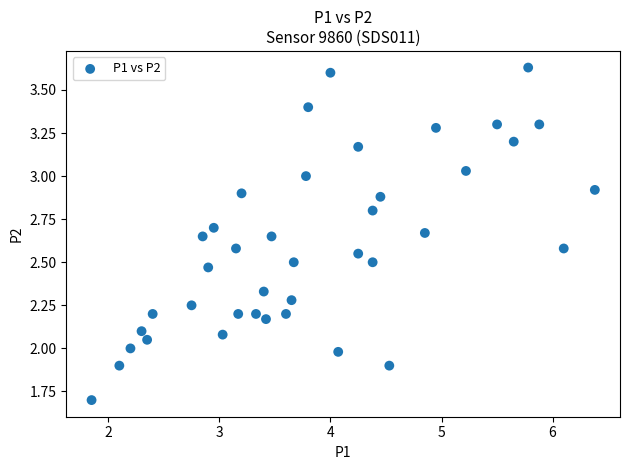

What is the range of X values (max minus min)?

4.5